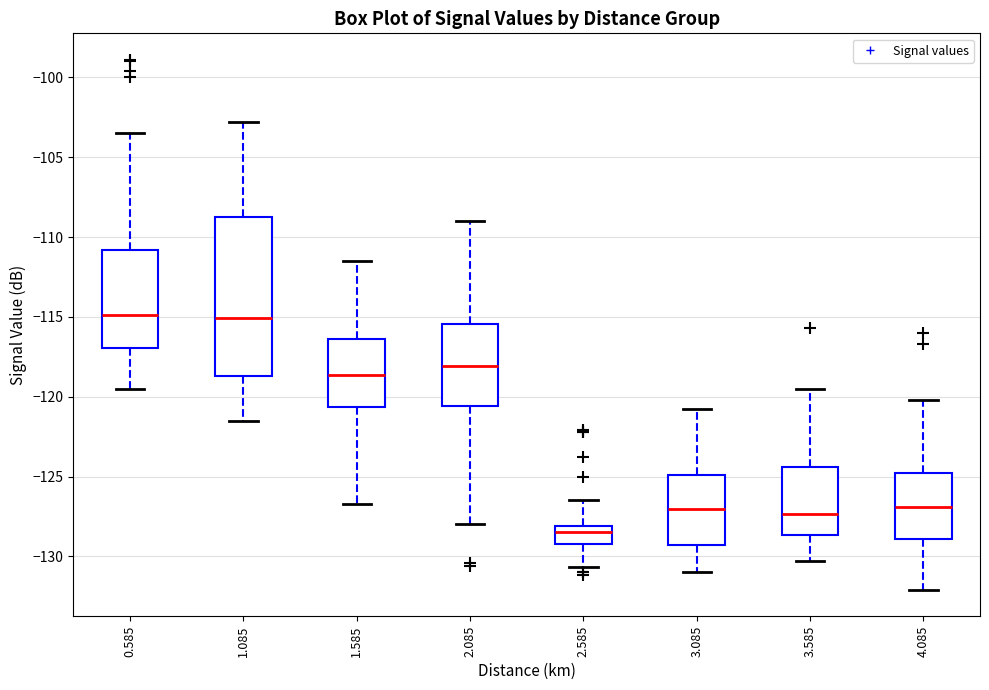

Reading left to right, transcribe this box plot: for each box, give where its median line is, the range the box spans, and where its two whiskers end, as read against the y-axis. The values are not printed on the chart, so give them approximately, as read against the axis.

0.585: median -115.0, box -117.0 to -111.0, whiskers -119.5 to -103.5
1.085: median -115.0, box -118.5 to -109.0, whiskers -121.5 to -103.0
1.585: median -118.5, box -120.5 to -116.5, whiskers -126.5 to -111.5
2.085: median -118.0, box -120.5 to -115.5, whiskers -128.0 to -109.0
2.585: median -128.5, box -129.0 to -128.0, whiskers -130.5 to -126.5
3.085: median -127.0, box -129.5 to -125.0, whiskers -131.0 to -121.0
3.585: median -127.5, box -128.5 to -124.5, whiskers -130.5 to -119.5
4.085: median -127.0, box -129.0 to -124.5, whiskers -132.0 to -120.0